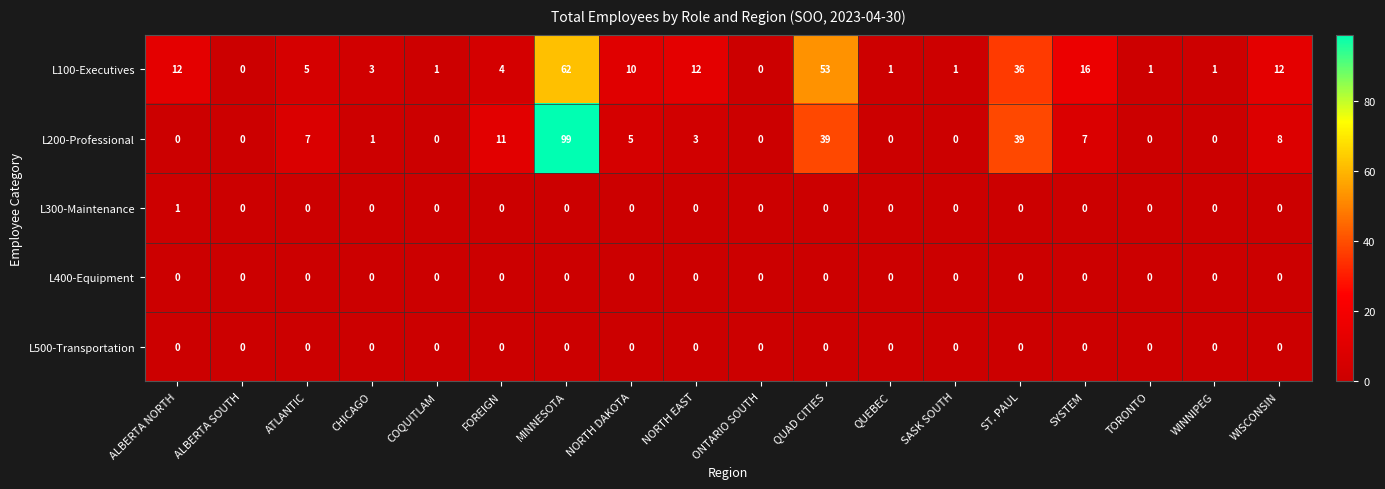

The value of L300-Maintenance at ONTARIO SOUTH is 0. True or false?

True